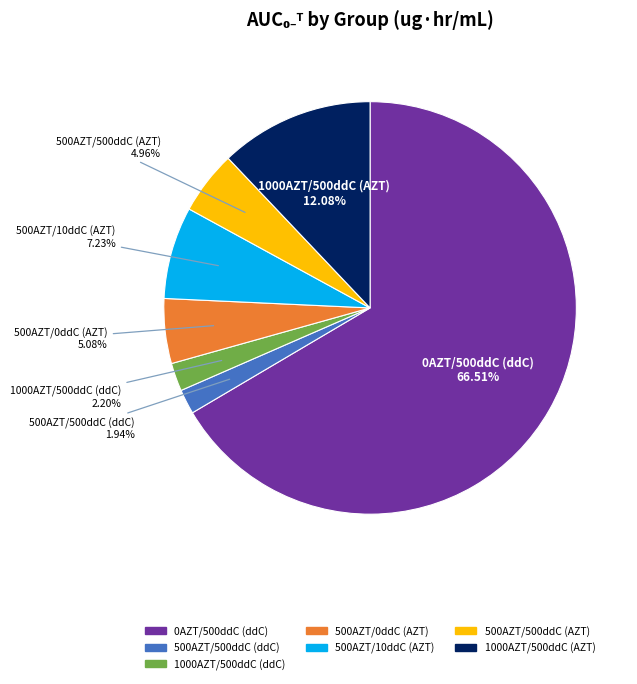

Approximately how many times larger is the value at 500AZT/500ddC (ddC) compared to 500AZT/0ddC (AZT)?

0.4